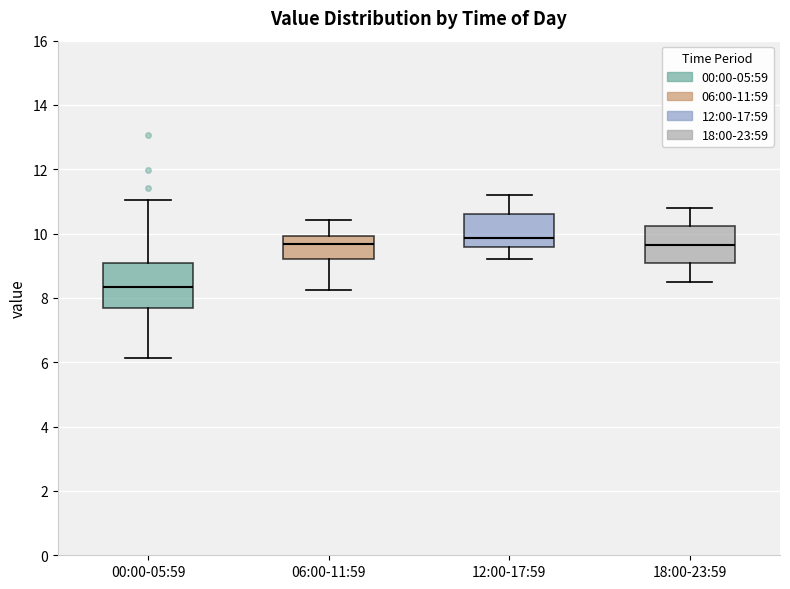

Where does the upper whisker of the box for 00:00-05:59 end on the y-axis? The values are not printed on the chart, so give them approximately, as read against the axis.

11.0